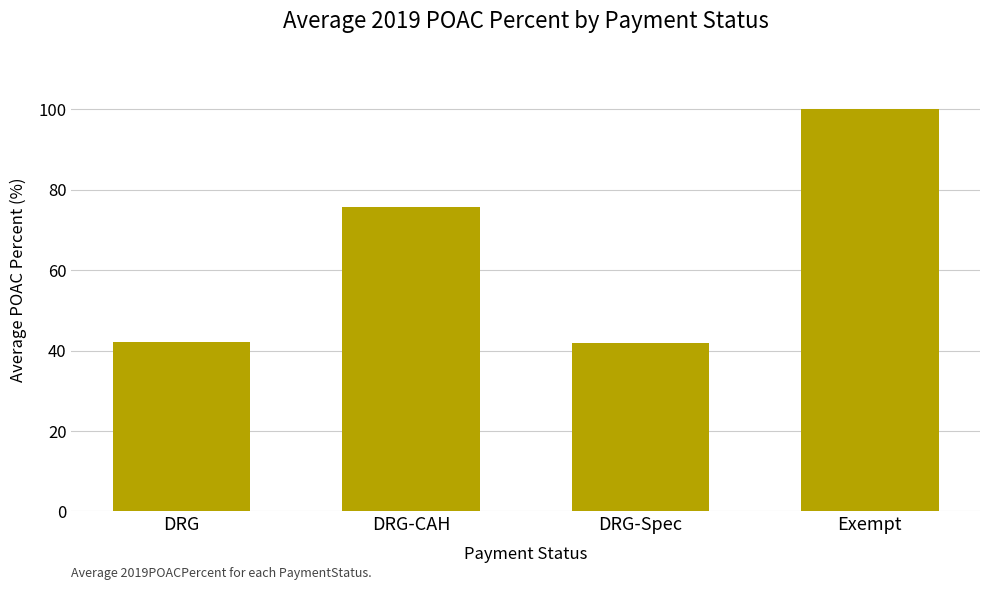

What is the difference between the second highest and second lowest values?

33.5